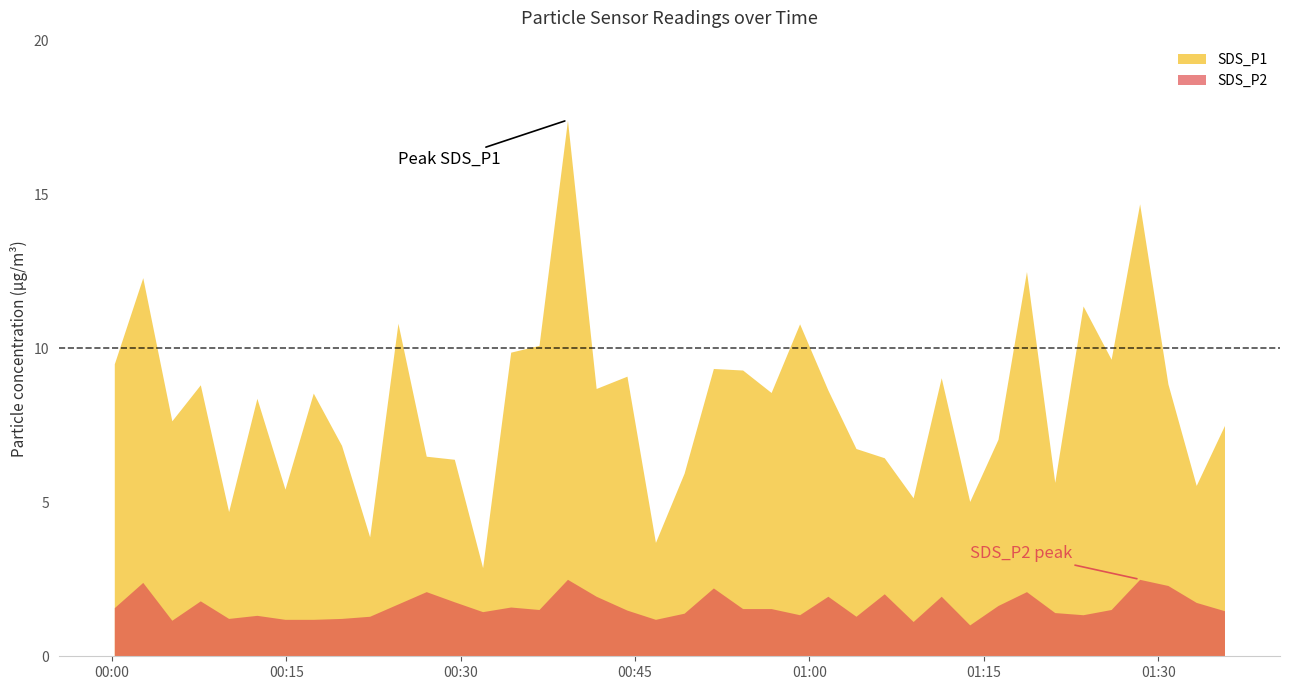

Reading right to left, transcribe all the data shown in this chart.

SDS_P1: 7.5	5.5	8.8	14.7	9.7	11.4	5.7	12.5	7.0	5.0	9.1	5.2	6.5	6.8	8.7	10.8	8.6	9.3	9.3	6.0	3.7	9.1	8.7	17.4	10.1	9.9	2.9	6.4	6.5	10.8	3.9	6.8	8.6	5.4	8.4	4.7	8.8	7.7	12.3	9.5
SDS_P2: 1.5	1.8	2.3	2.5	1.5	1.4	1.4	2.1	1.6	1.0	1.9	1.1	2.0	1.3	1.9	1.4	1.6	1.6	2.2	1.4	1.2	1.5	1.9	2.5	1.5	1.6	1.4	1.8	2.1	1.7	1.3	1.2	1.2	1.2	1.3	1.2	1.8	1.2	2.4	1.6